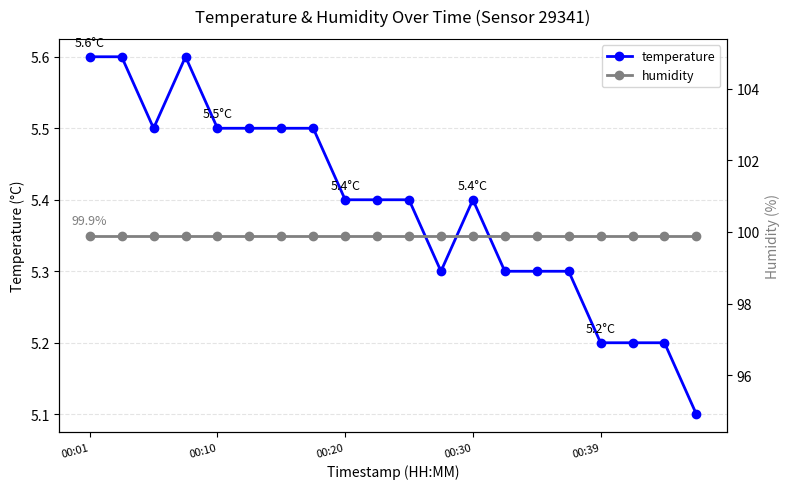

The value of temperature at 00:30 is 5.4. True or false?

True